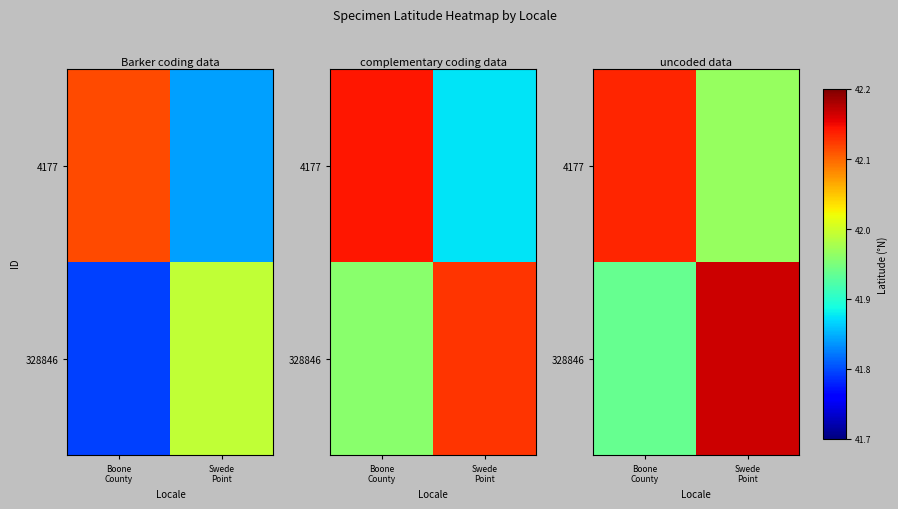

What is the greatest value displayed?

42.2